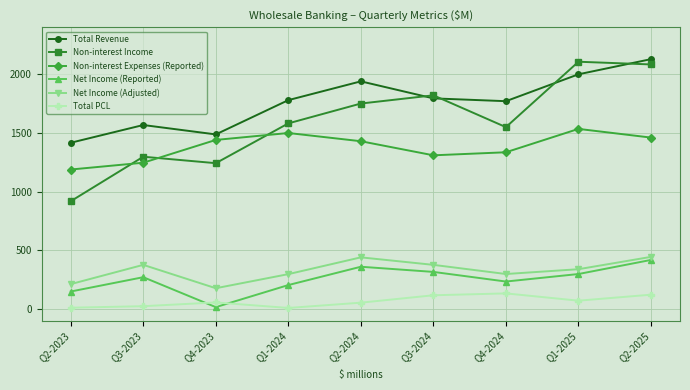

What is the sum of the Non-interest Expenses (Reported) values at Q4-2024 and Q3-2024?

2646